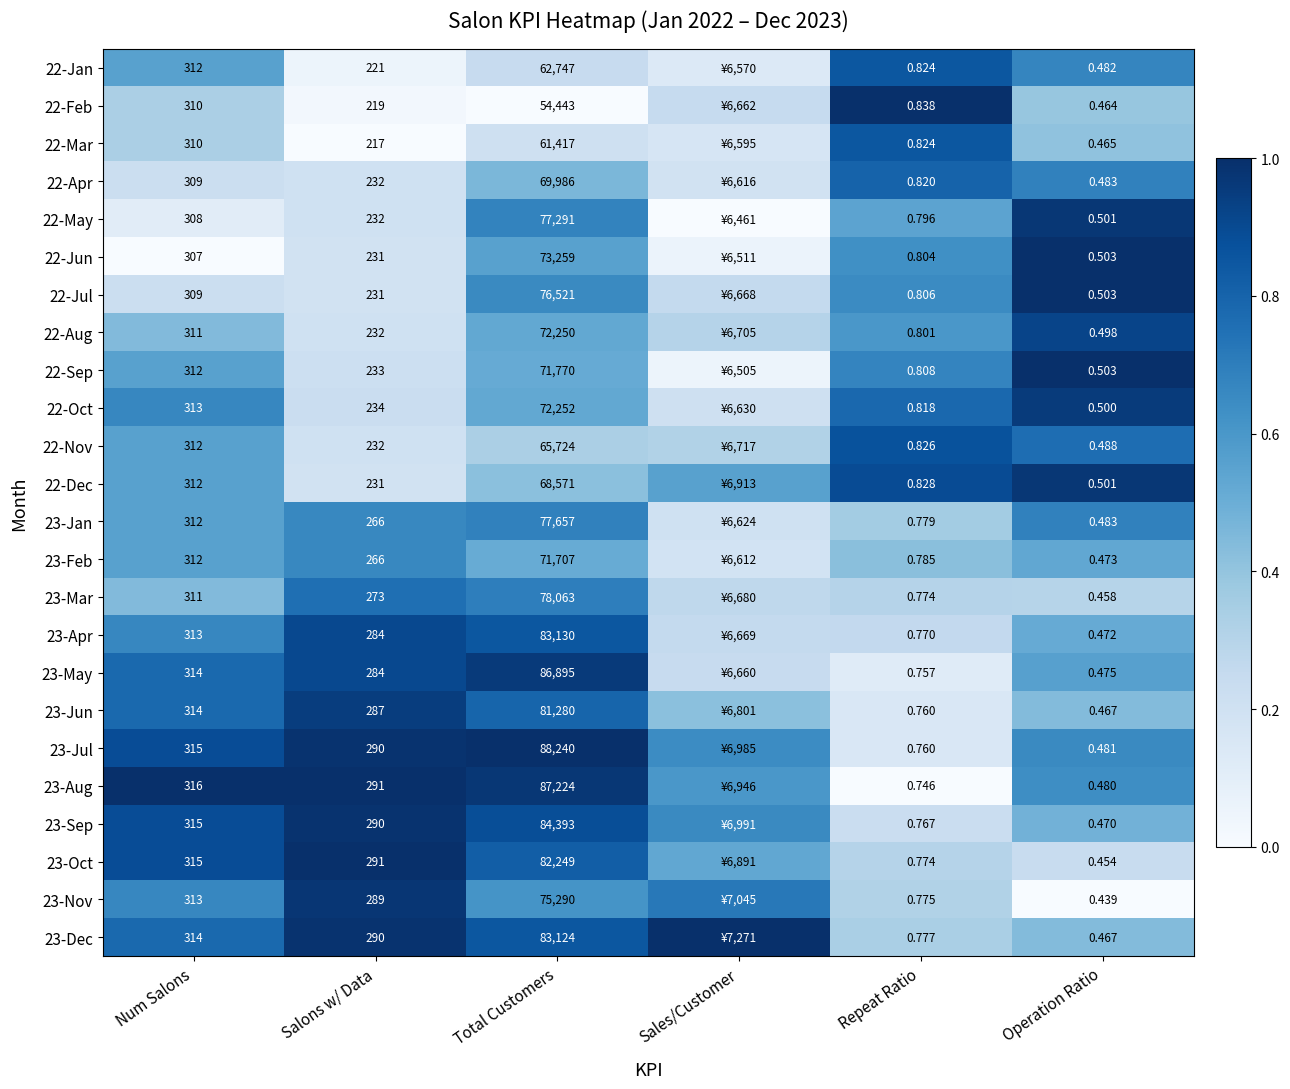

What is the total value across all series at Total Customers?

1805483.0